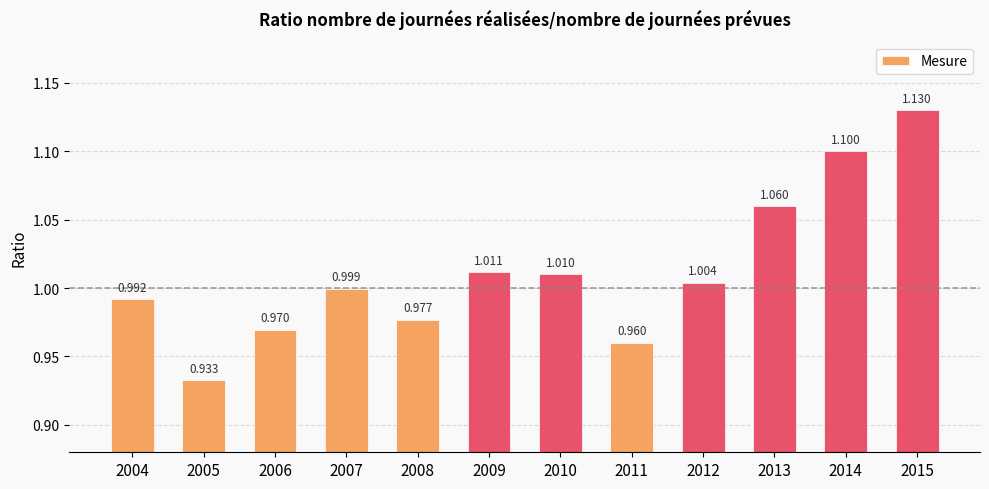

Rank the categories by value from highest to lowest.

2015, 2014, 2013, 2009, 2010, 2012, 2007, 2004, 2008, 2006, 2011, 2005